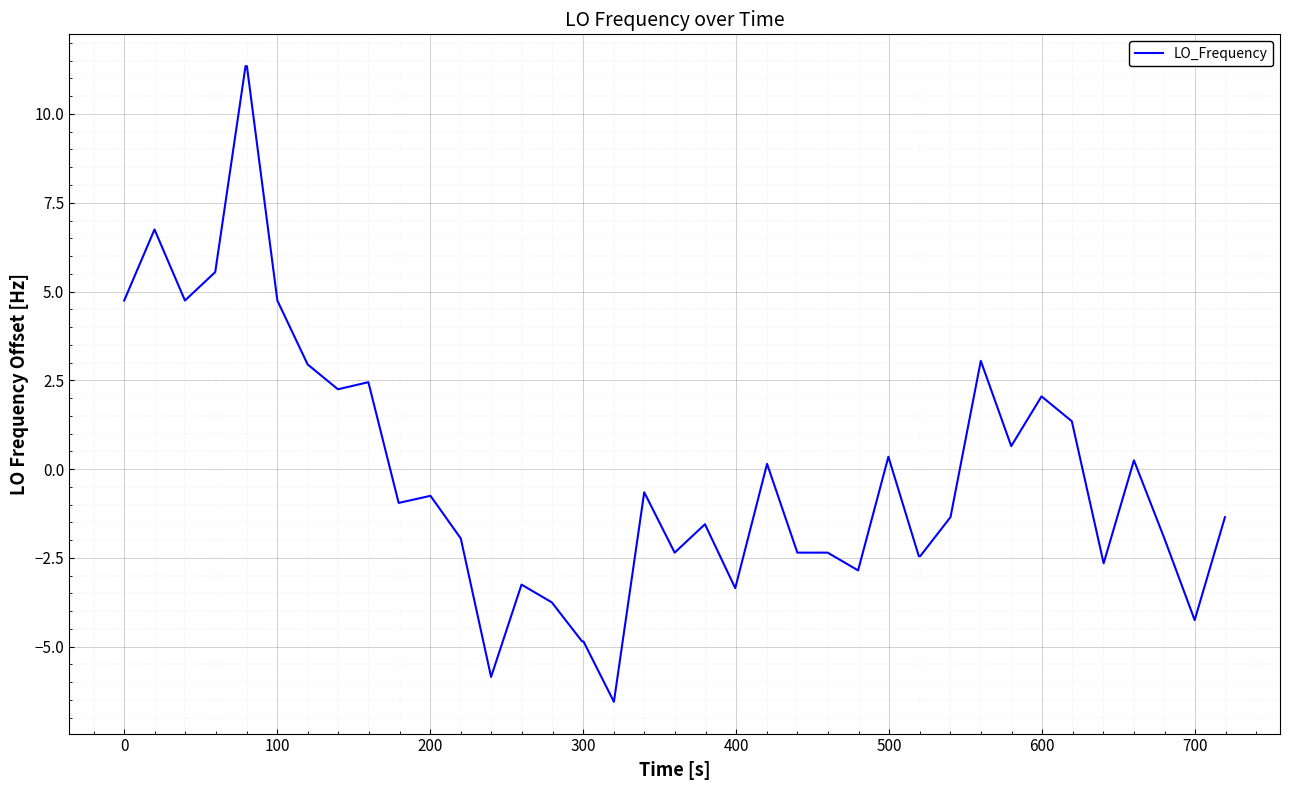

What is the maximum value shown in the chart?

11.3